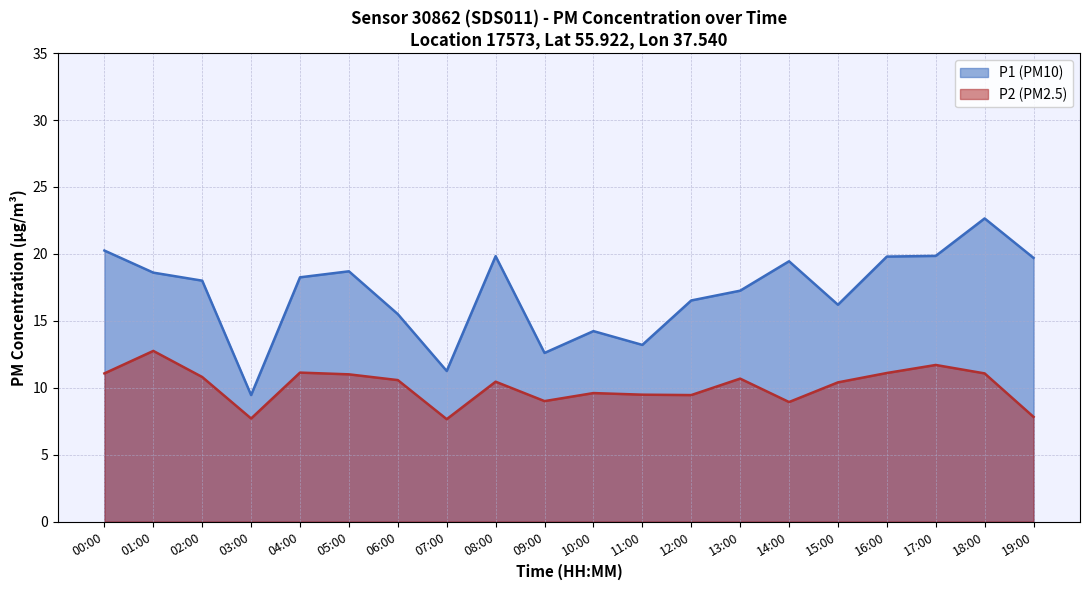

What are all the series names shown in the legend?

P1, P2